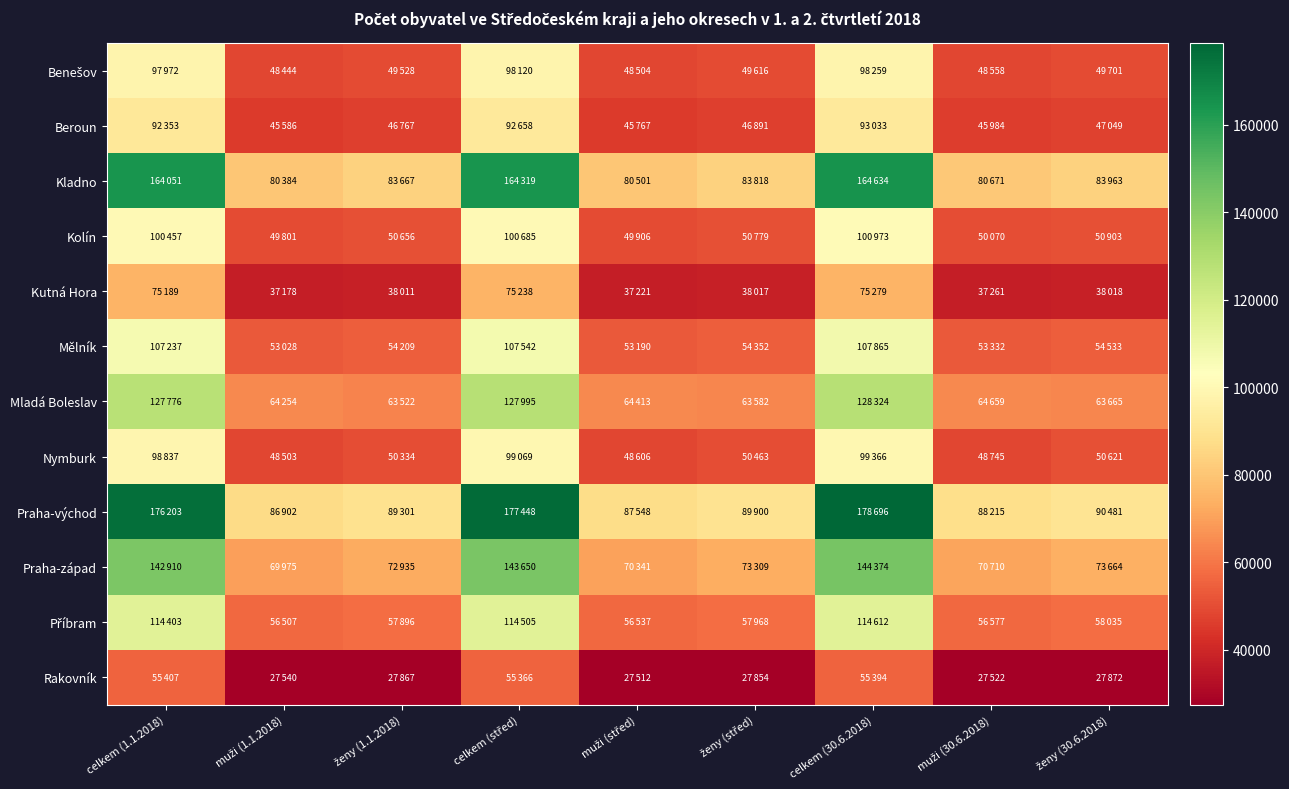

Which series has the widest spread of values?

Praha-východ